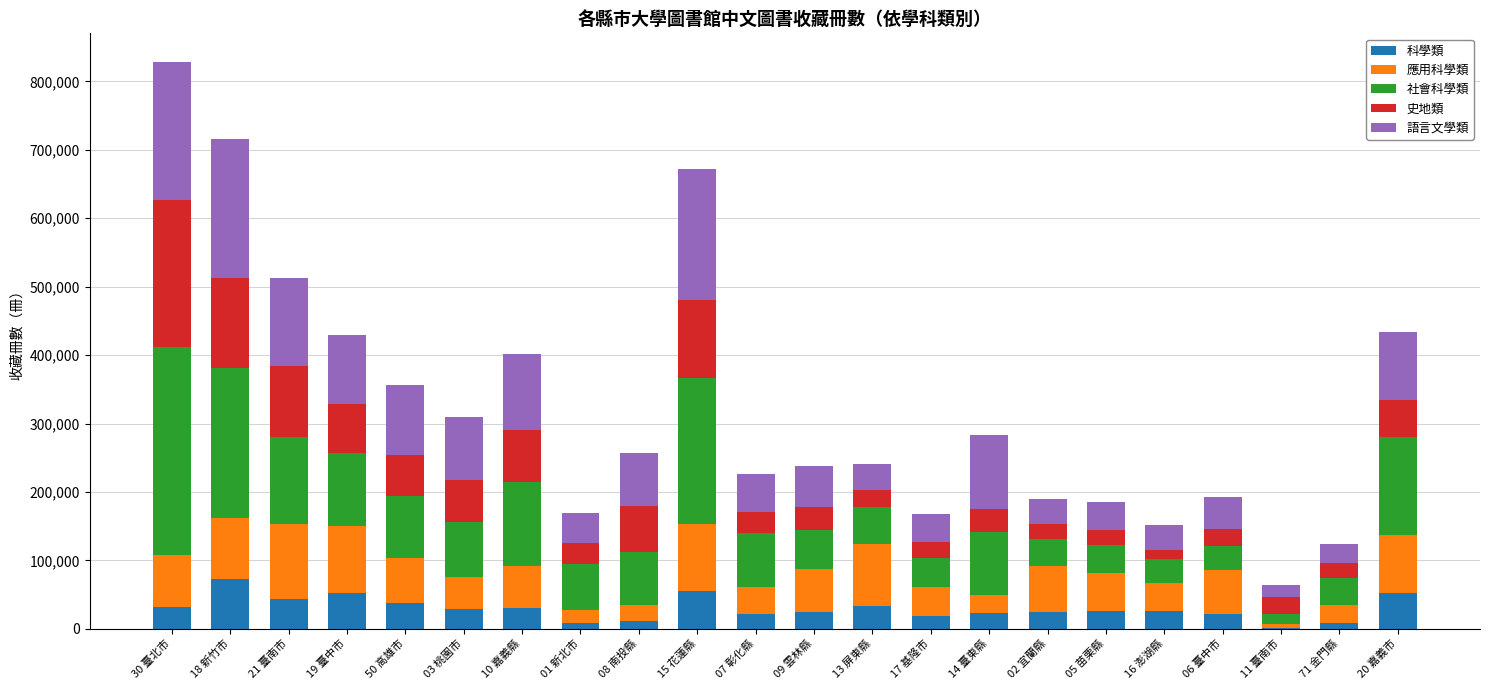

The value of 科學類 at 19 臺中市 is 52322. True or false?

True